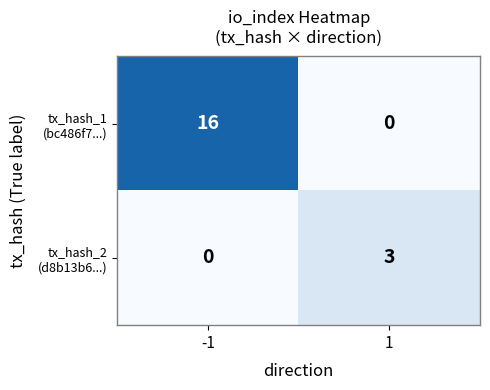

What is the spread (max minus min) of values at -1?

16